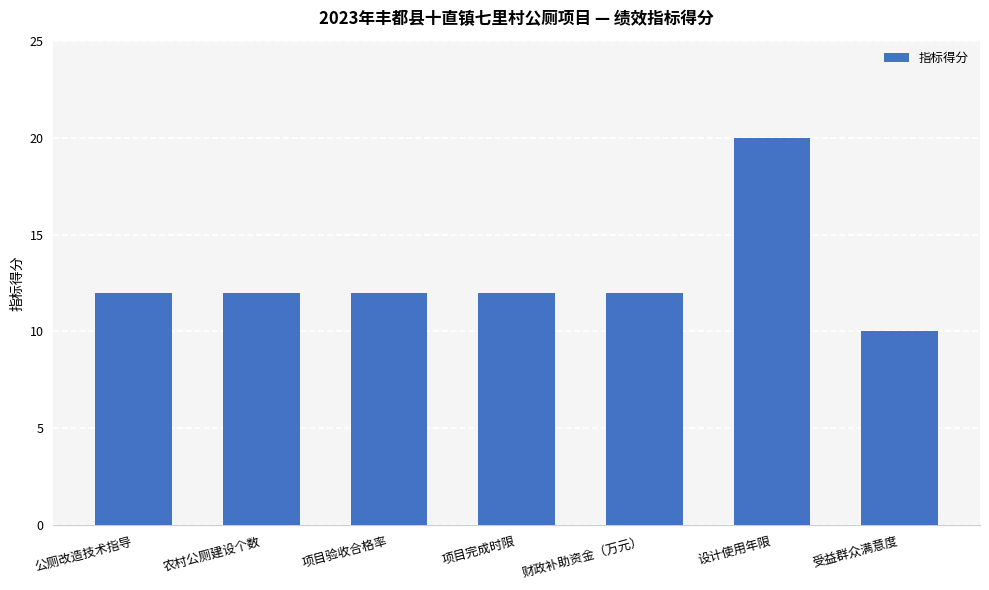

At which category does the chart reach its peak across all series?

设计使用年限